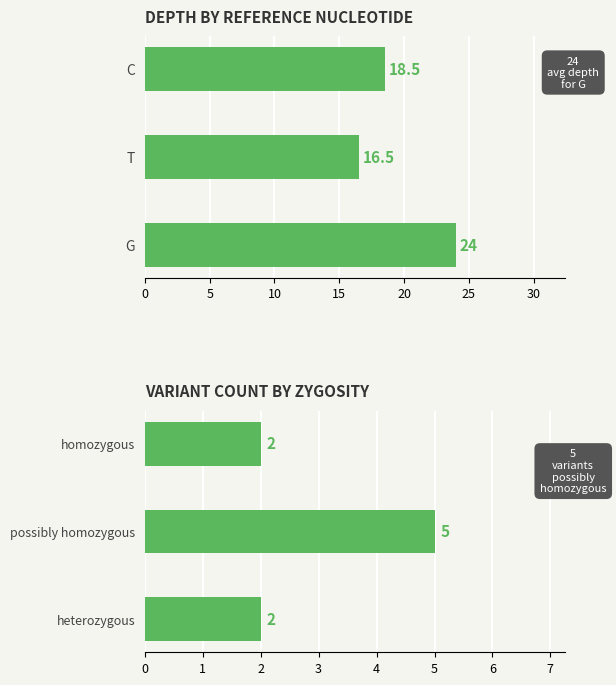

How many bars are there in total?

6